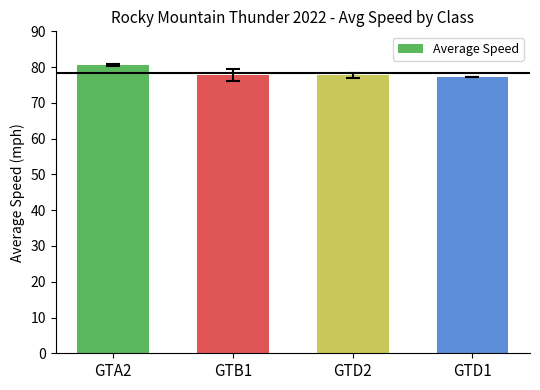

What is the minimum value shown in the chart?

77.3